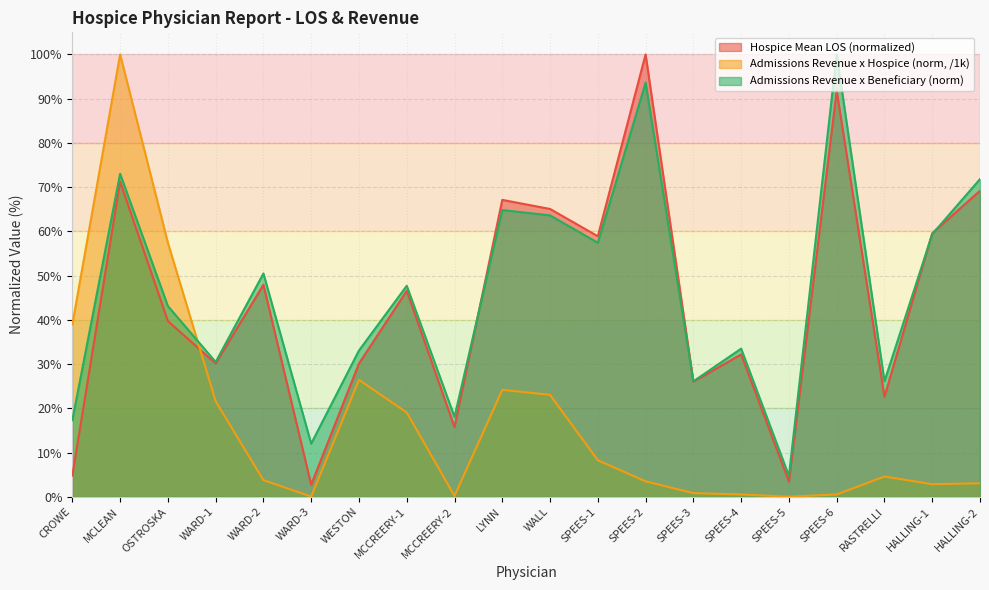

At SPEES-4, list the series in order from largest to smallest.

Admissions Revenue x Beneficiary (norm), Hospice Mean LOS (normalized), Admissions Revenue x Hospice (norm, /1k)